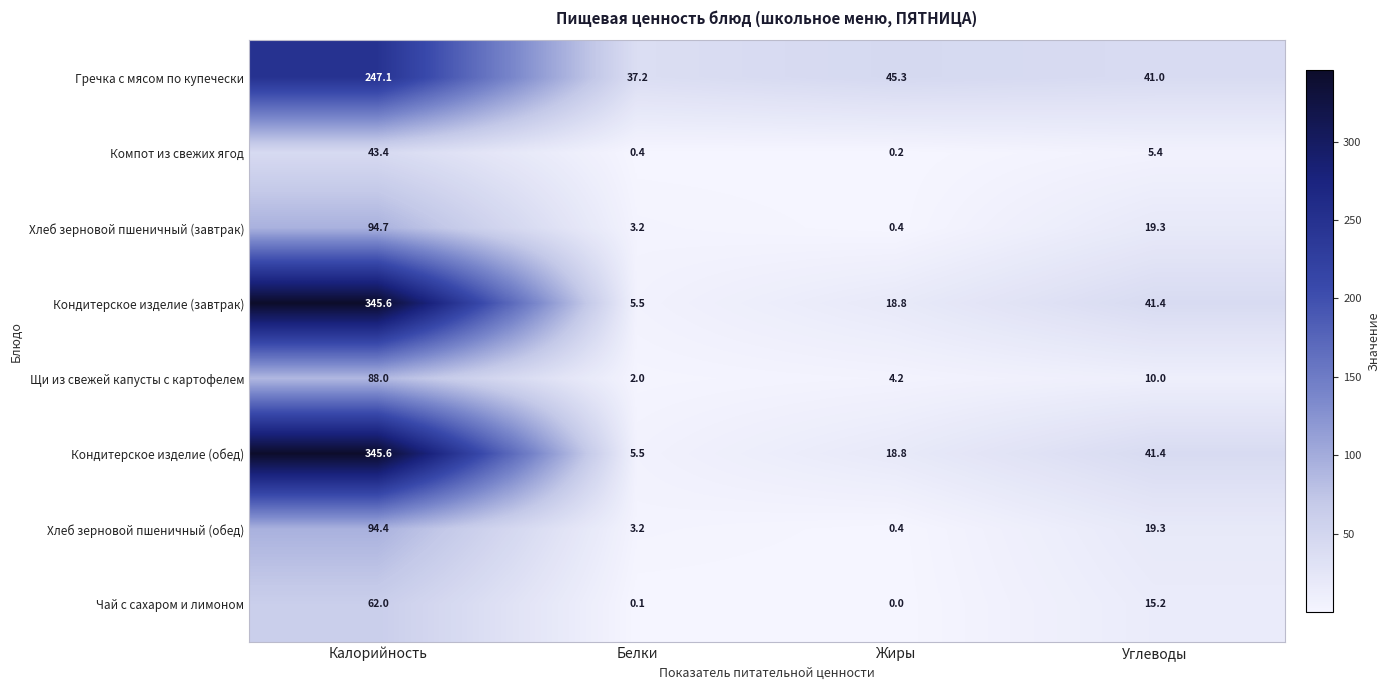

Which category has the lowest value in the Щи из свежей капусты с картофелем series?

Белки